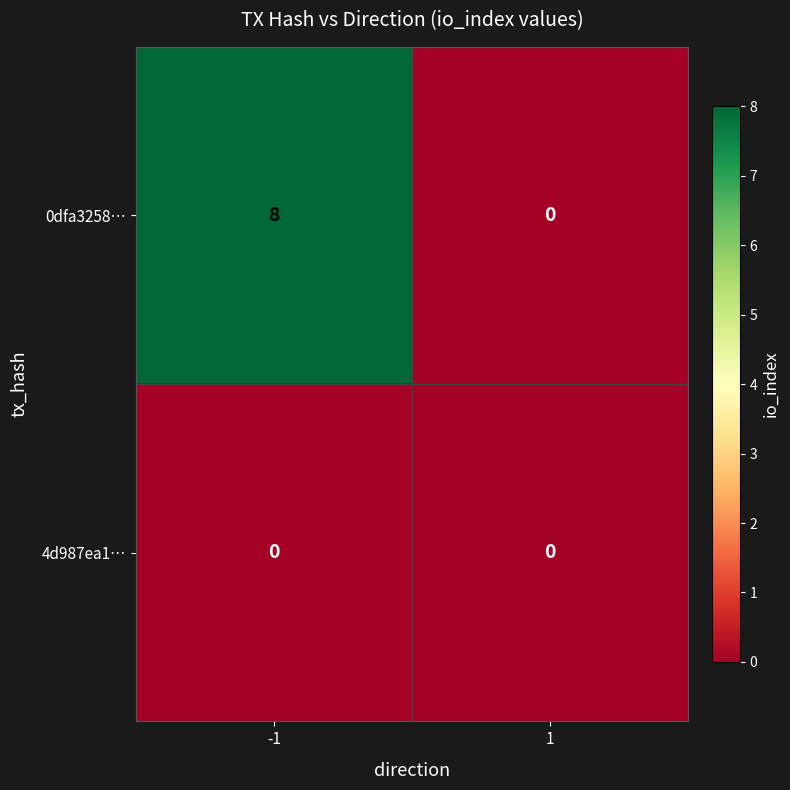

Reading right to left, transcribe all the data shown in this chart.

0dfa3258…: 1=0	-1=8
4d987ea1…: 1=0	-1=0